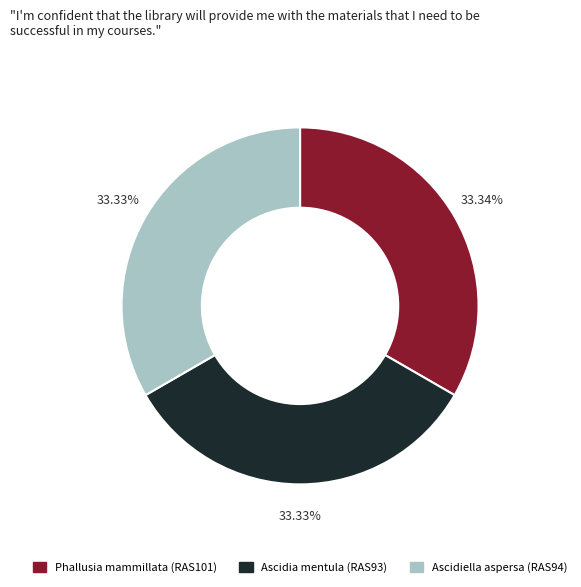

What is the ratio of the value at Phallusia mammillata (RAS101) to the value at Ascidiella aspersa (RAS94)?

1.0